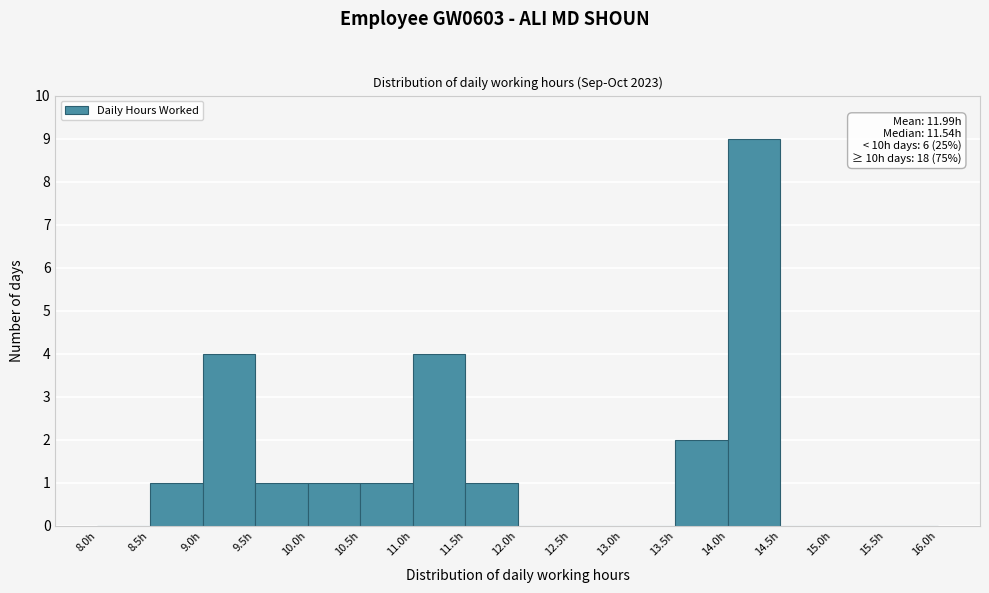

Over which range of the x-axis is the bar tallest?

14.0 to 14.5